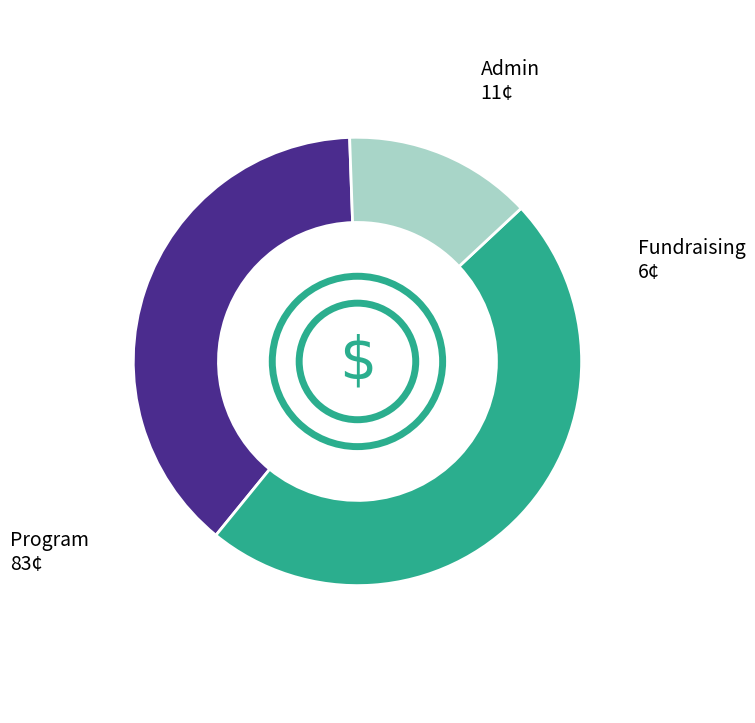

Does any single category account for the majority?

No